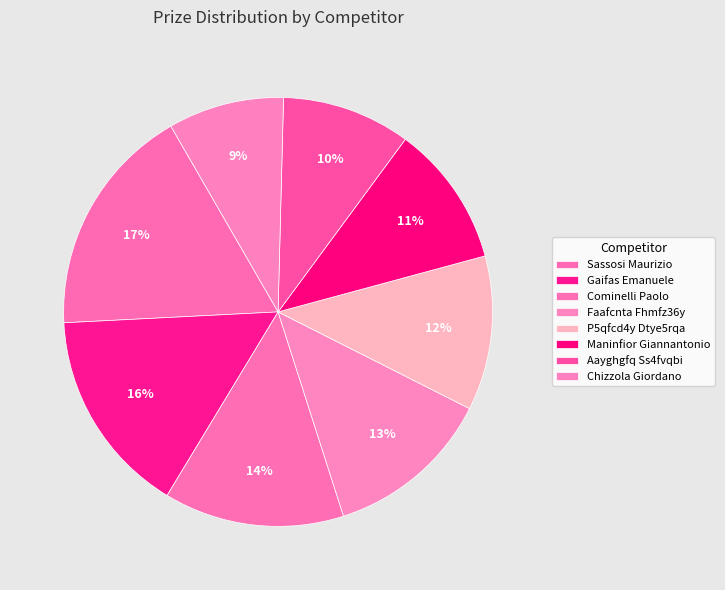

What is the change in value from Faafcnta Fhmfz36y to P5qfcd4y Dtye5rqa?

-1